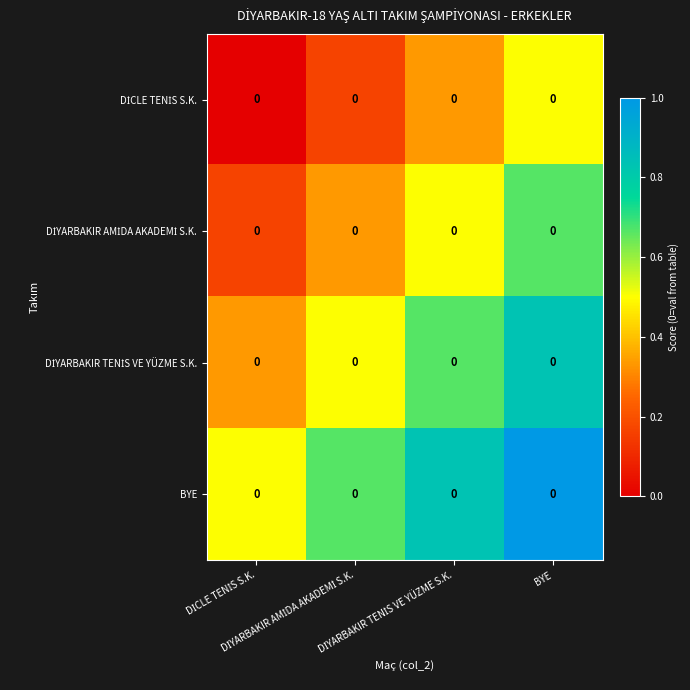

Rank the categories by DİYARBAKIR AMİDA AKADEMİ S.K. value from lowest to highest.

DİCLE TENİS S.K., DİYARBAKIR AMİDA AKADEMİ S.K., DİYARBAKIR TENİS VE YÜZME S.K., BYE